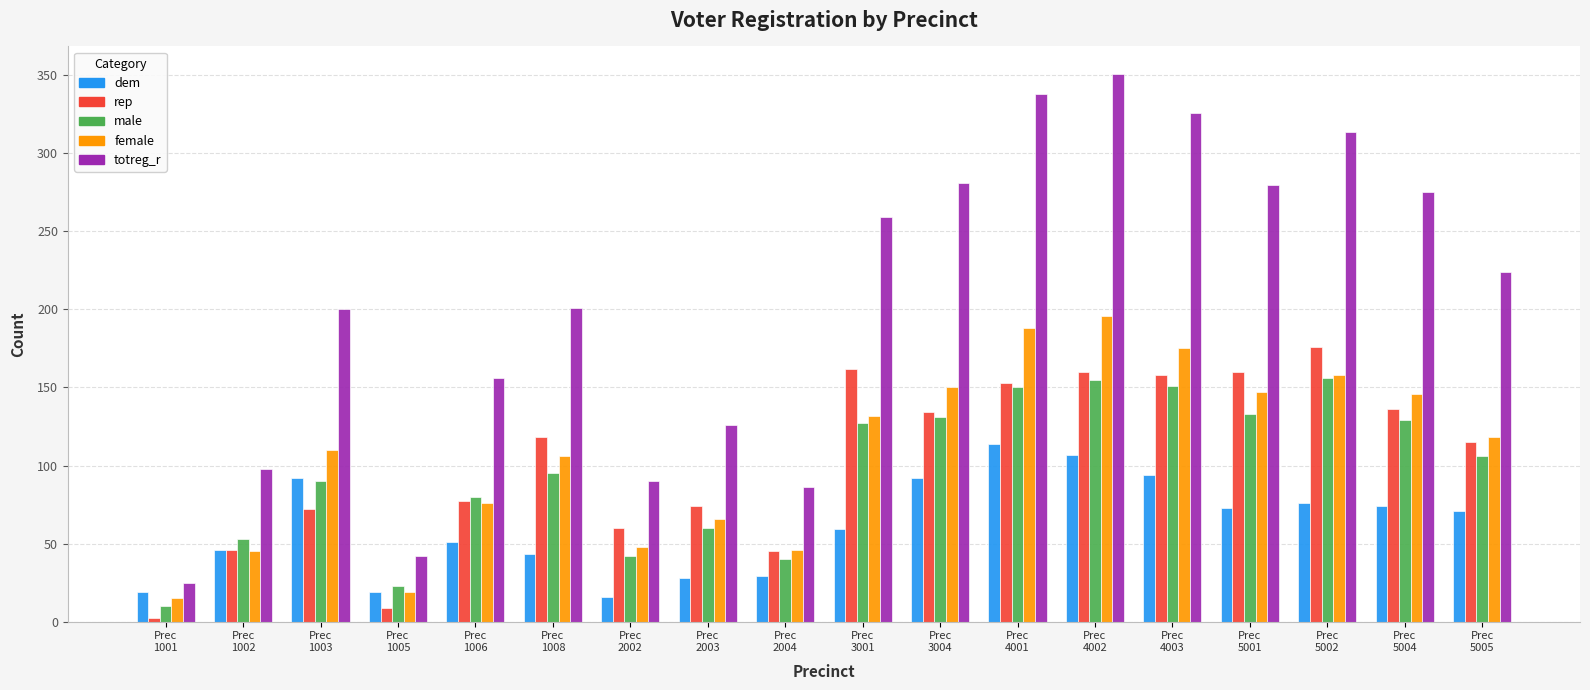

What is the spread (max minus min) of values at Prec
3004?

189